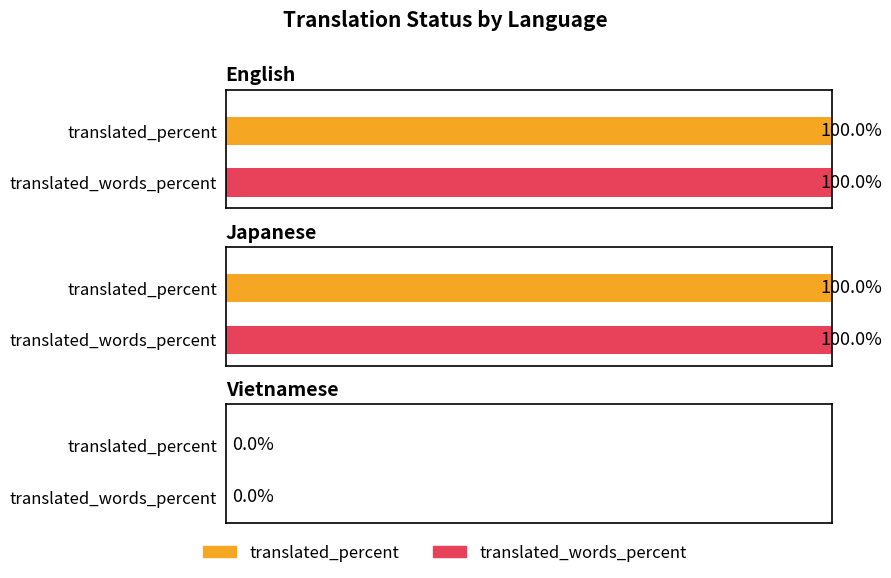

Reading right to left, what are all the values shown in this chart?

translated_percent: 0	100	100
translated_words_percent: 0	100	100